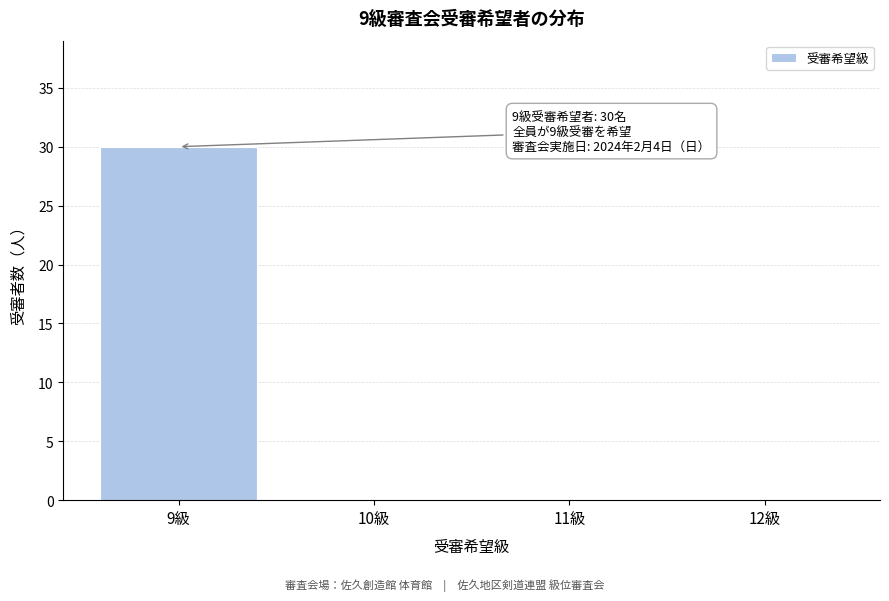

Reading left to right, extract all data points from this chart.

9級=30	10級=0	11級=0	12級=0